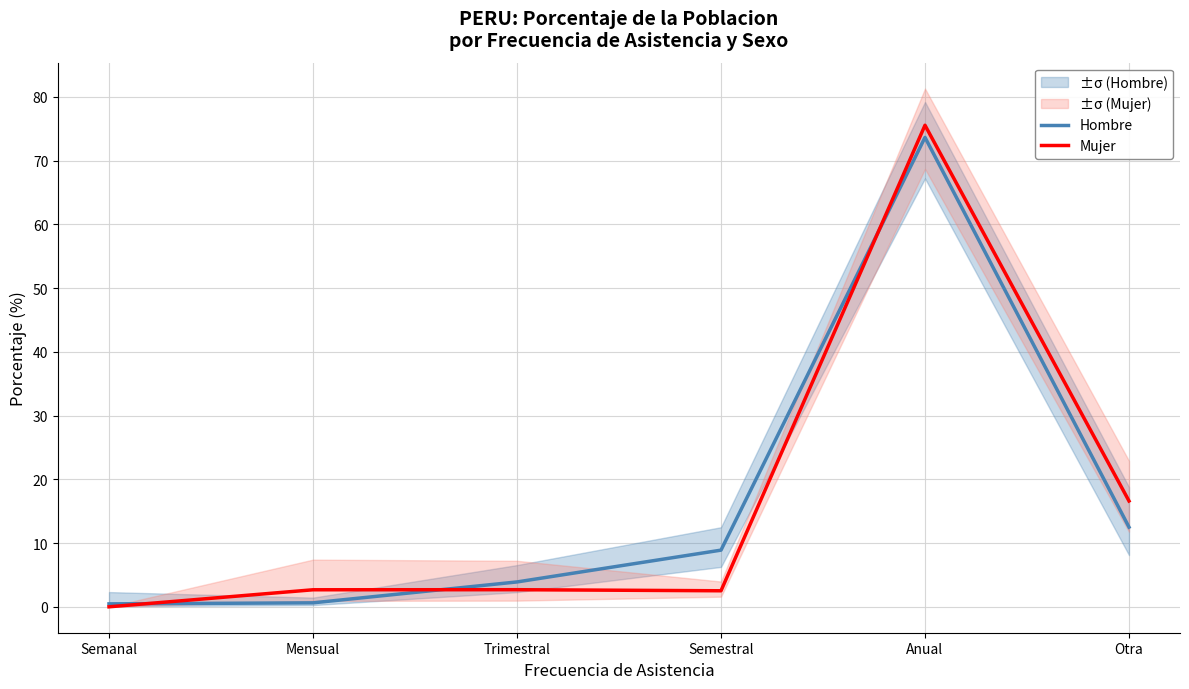

What is the value of the Hombre point at the 4th from the left?

8.9